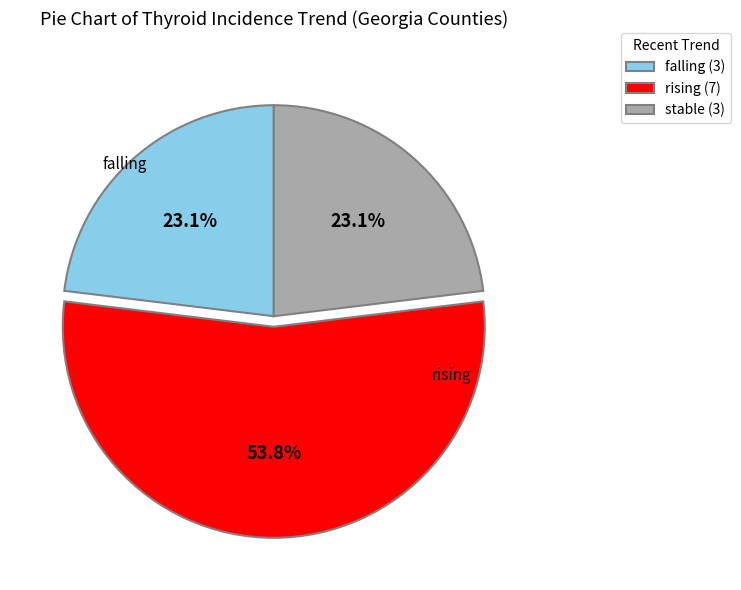

What is the ratio of the value at falling to the value at stable?

1.0